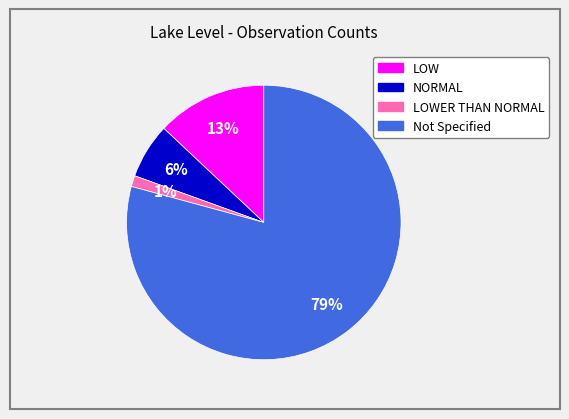

What is the smallest slice in the pie chart?

LOWER THAN NORMAL